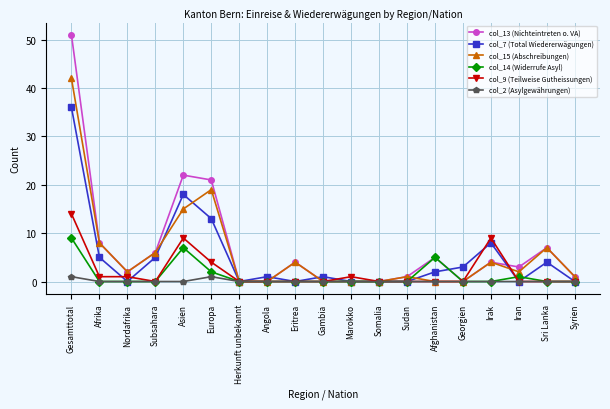

Count the number of categories in the chart.

19